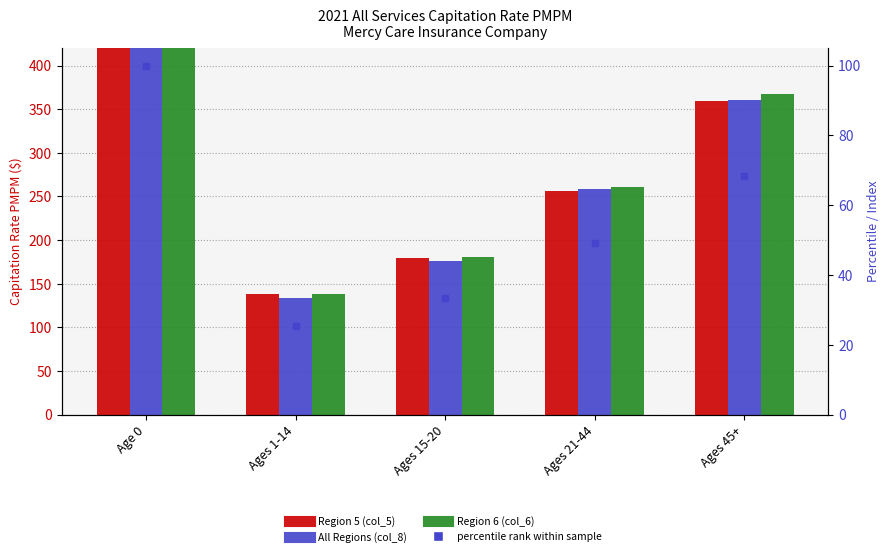

At which label does Region 6 (col_6) first exceed 260?

Age 0